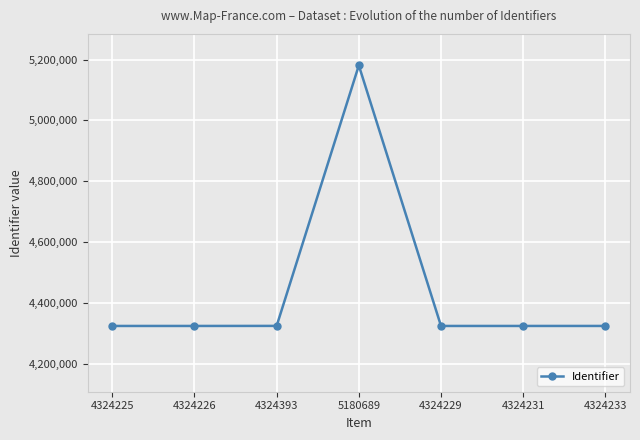

Is it true that the value at 4324231 is 4324231?

True